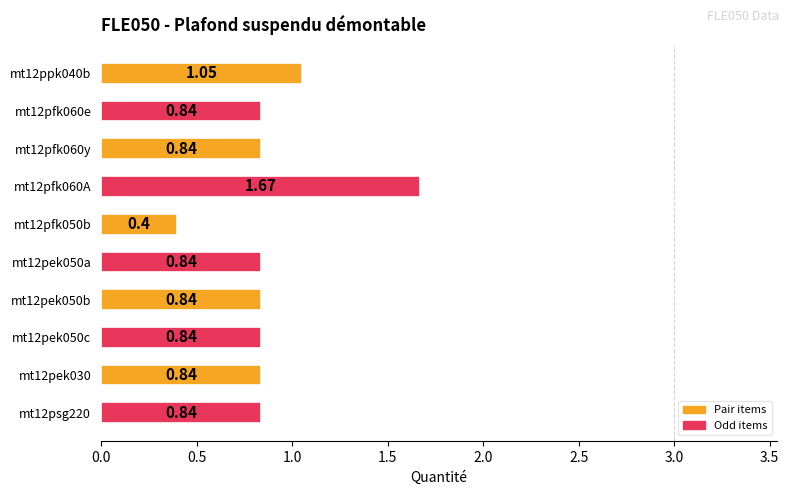

What is the sum of all values?

9.0